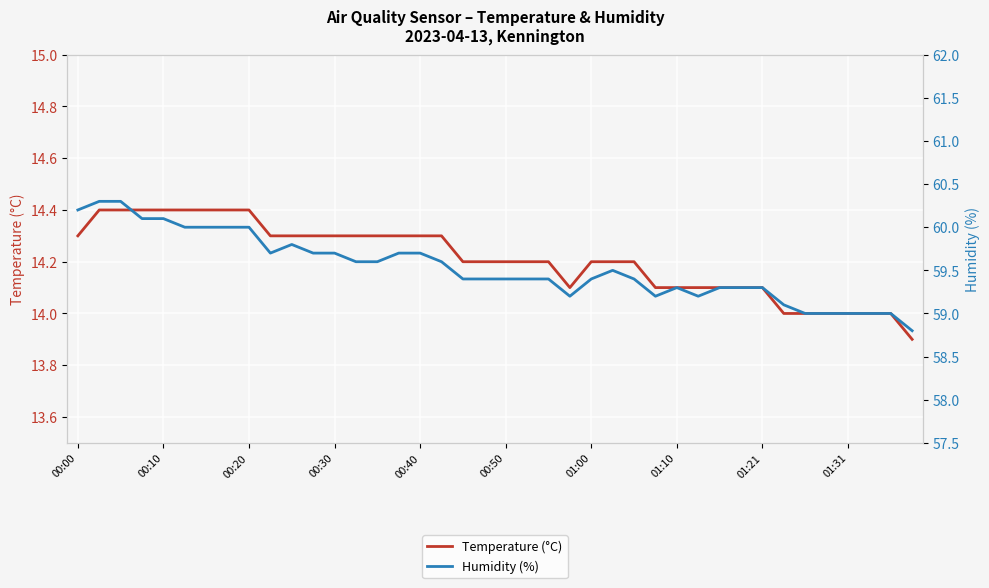

What is the spread (max minus min) of values at 39?

44.9